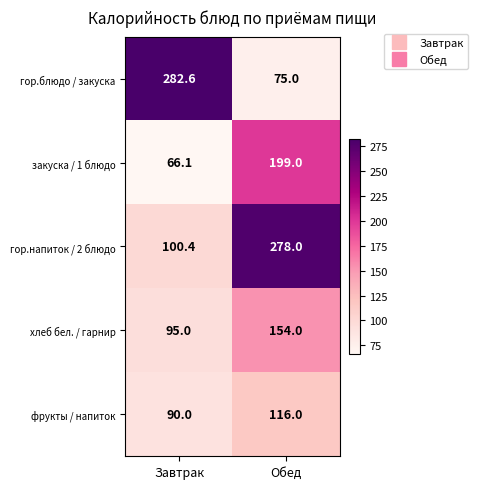

Reading left to right, transcribe all the data shown in this chart.

гор.блюдо / закуска: 282.6	75.0
закуска / 1 блюдо: 66.1	199.0
гор.напиток / 2 блюдо: 100.4	278.0
хлеб бел. / гарнир: 95.0	154.0
фрукты / напиток: 90.0	116.0